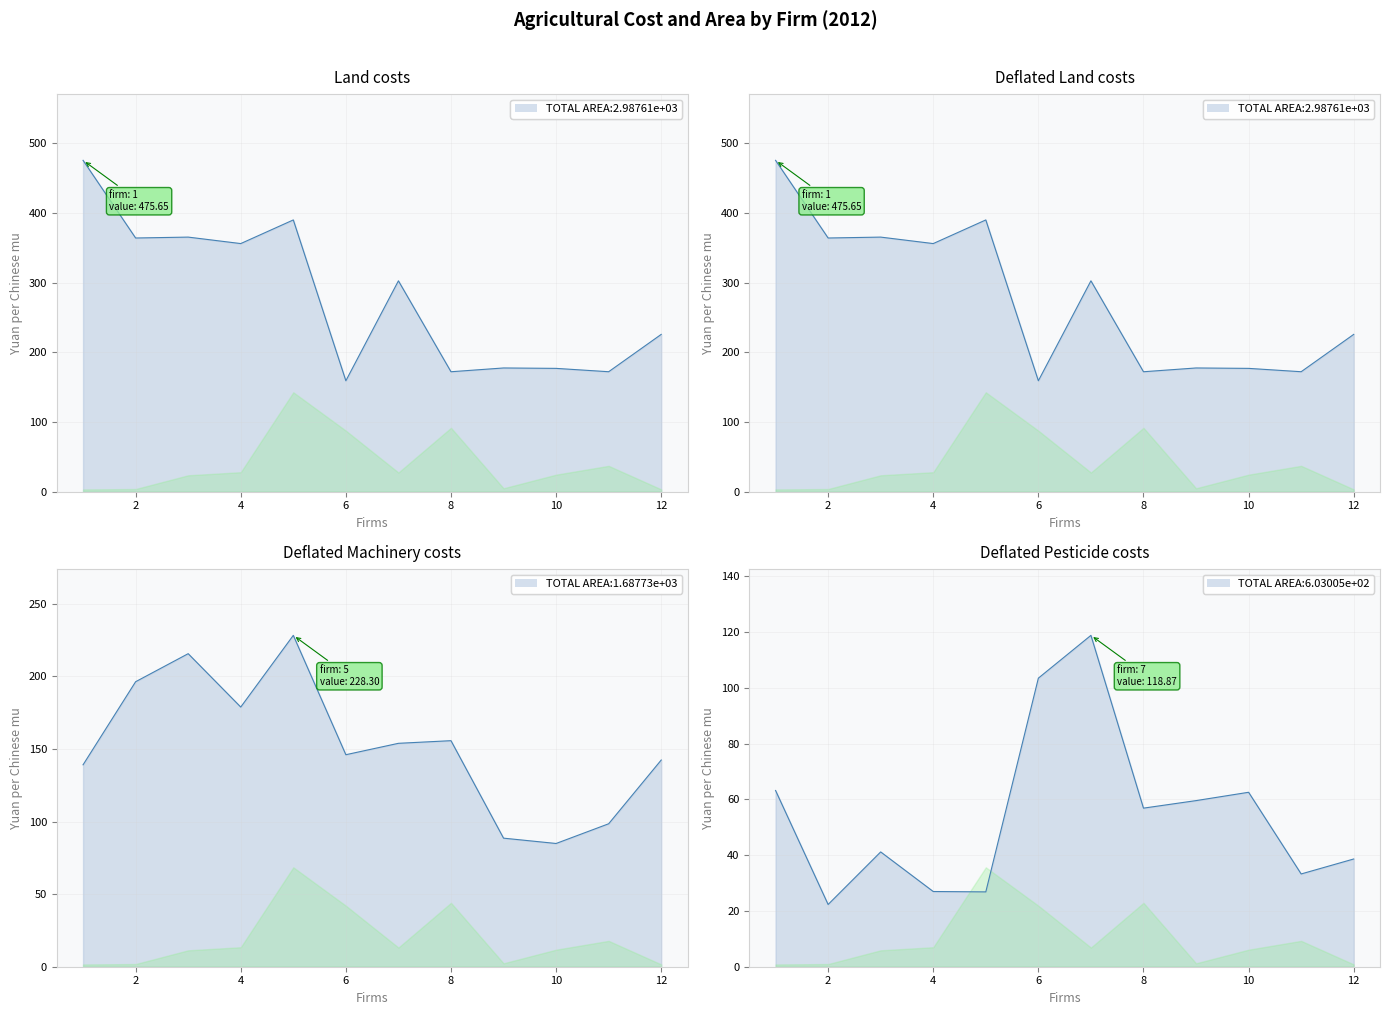

What is the difference between the Deflated Land costs values at 5 and 12?

164.3